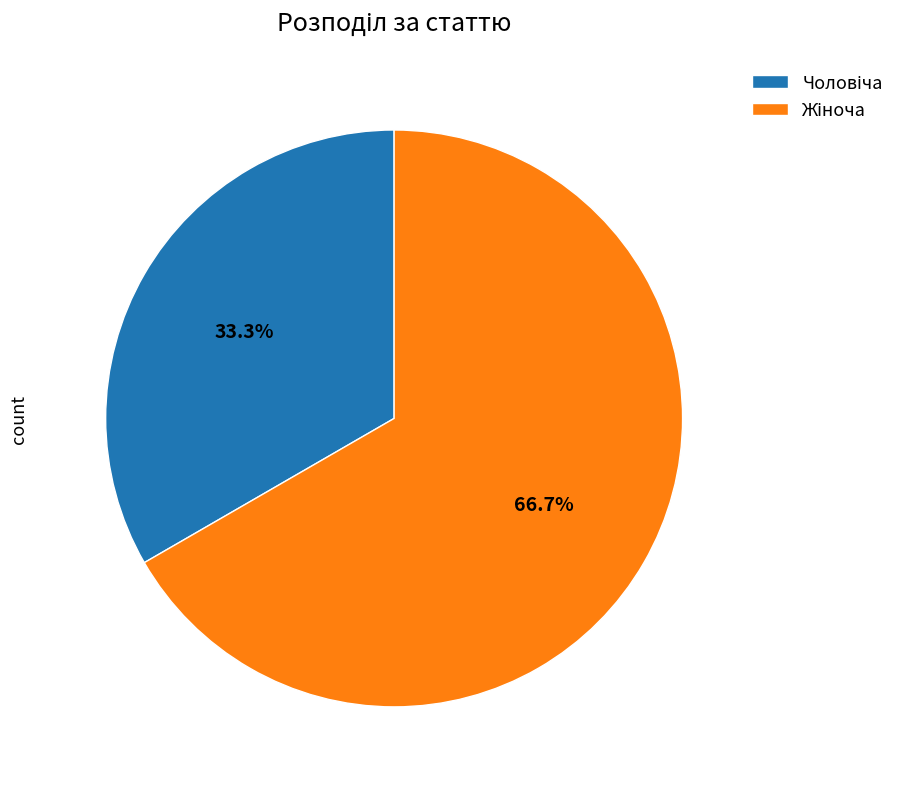

Does any single category account for the majority?

Yes